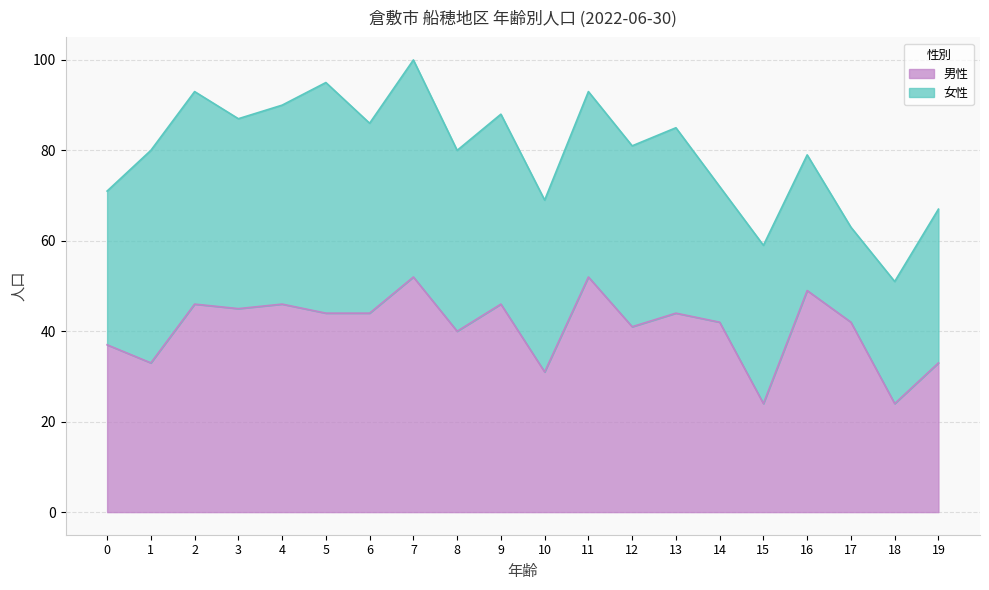

What is the sum of the values at 2 and 17?

88